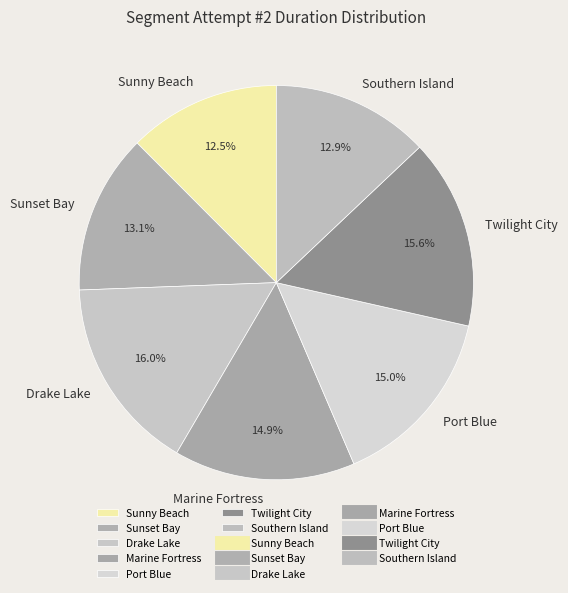

Count the number of slices in the pie.

7